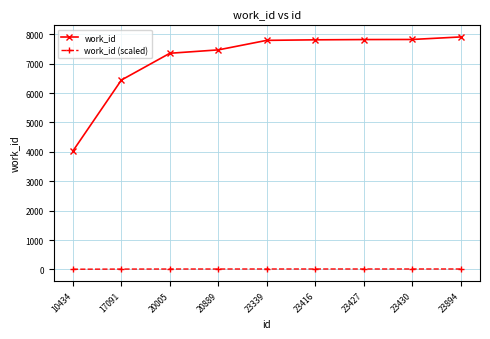

List the series in order of their overall mean, lowest first.

work_id (scaled), work_id